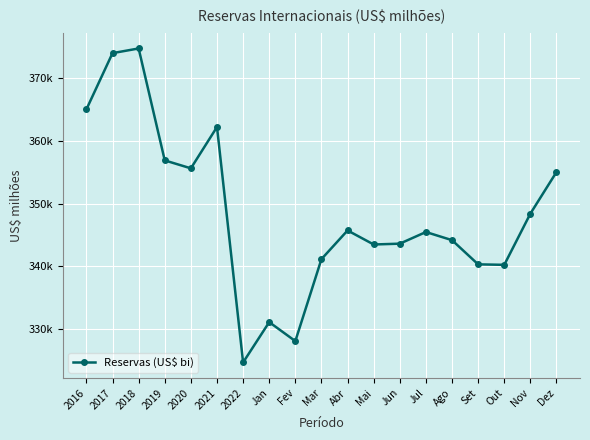

Does the chart have visible grid lines?

Yes